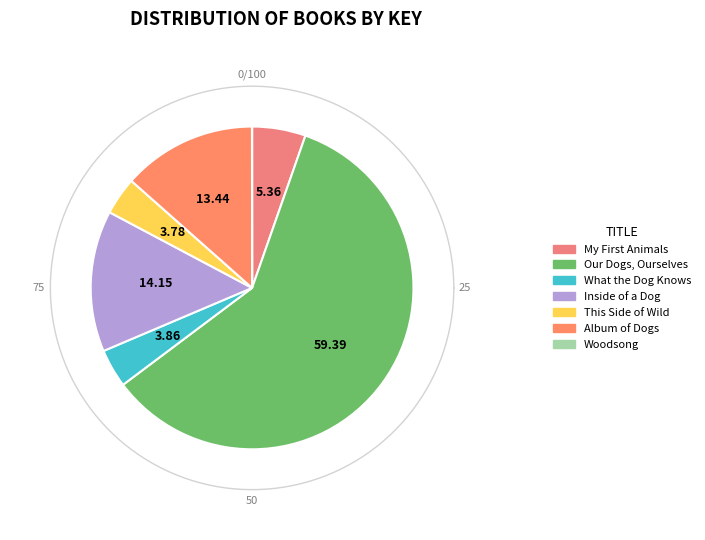

Rank the categories by value from highest to lowest.

Our Dogs, Ourselves, Inside of a Dog, Album of Dogs, My First Animals, What the Dog Knows, This Side of Wild, Woodsong